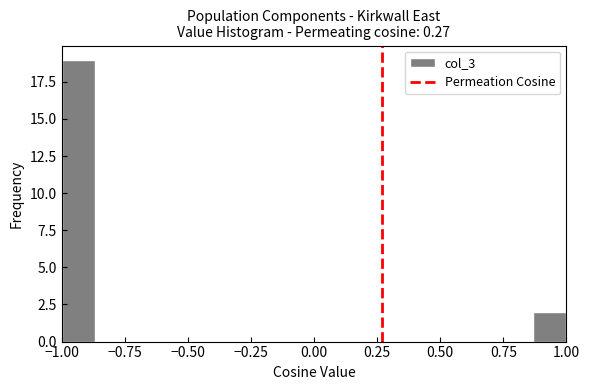

Read against the x-axis, roughly where is the centre of the tallest bar?

-0.95